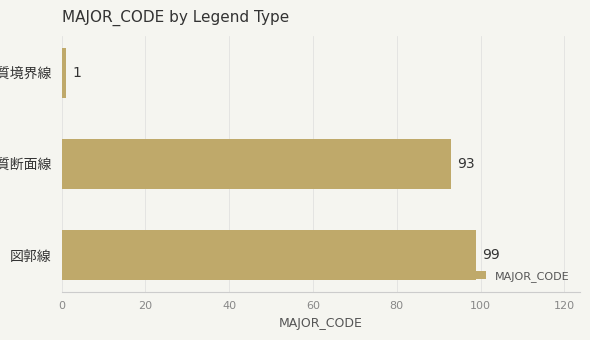

Reading top to bottom, what are all the values shown in this chart?

1	93	99